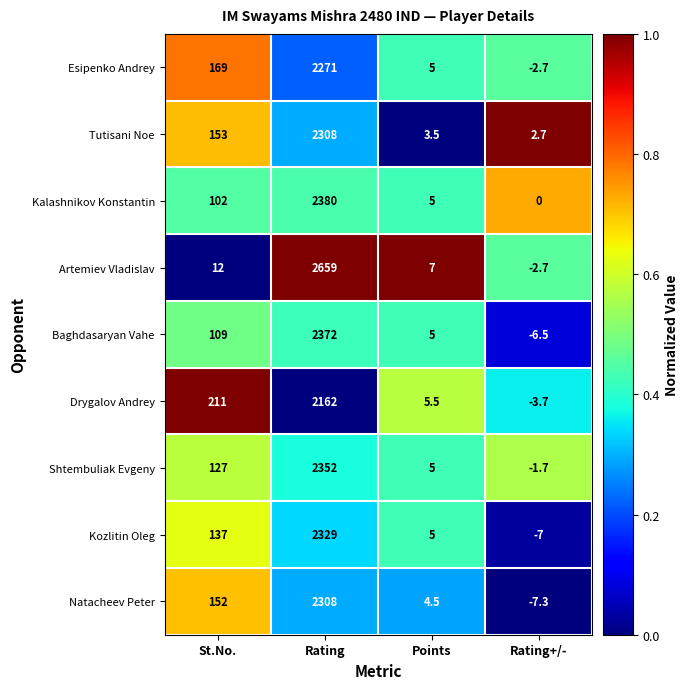

How many categories are shown in the chart?

4